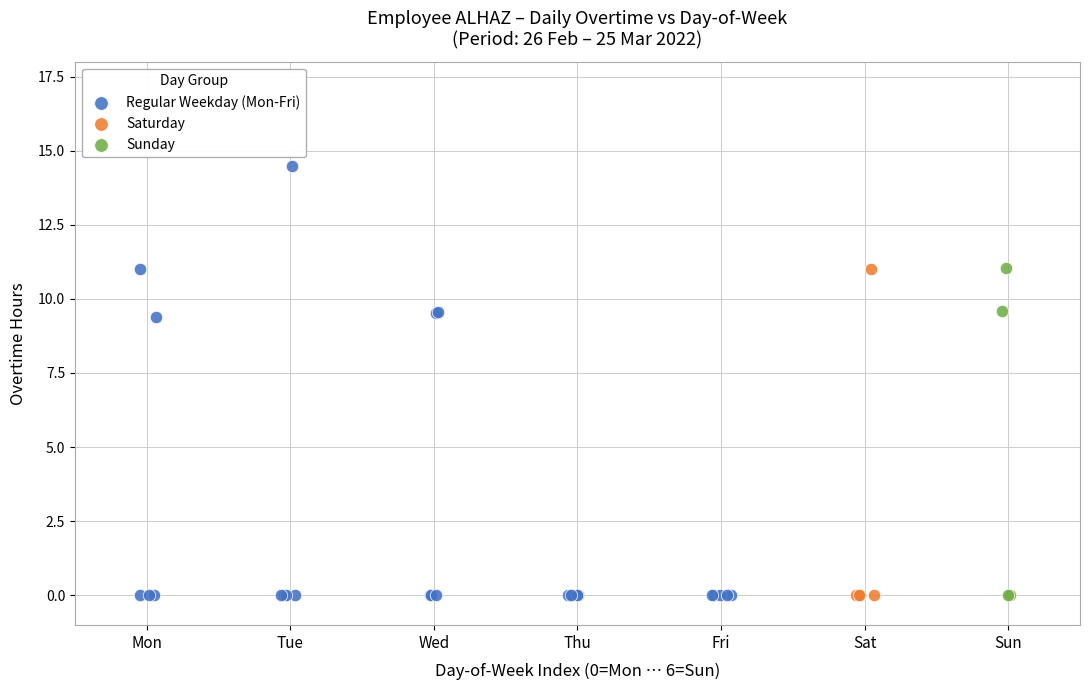

Which series contains the highest Y value?

Regular Weekday (Mon-Fri)